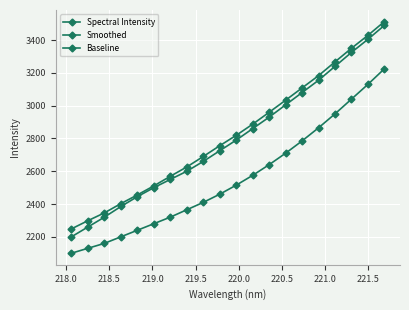

Reading left to right, transcribe all the data shown in this chart.

Spectral Intensity: 2248.4	2298.4	2346.0	2402.5	2455.5	2510.8	2569.3	2626.1	2690.0	2755.7	2819.2	2887.1	2959.7	3033.5	3108.3	3183.2	3267.3	3350.3	3429.0	3513.2
Smoothed: 2200.0	2260.0	2320.0	2385.0	2445.0	2500.0	2550.0	2600.0	2660.0	2725.0	2790.0	2860.0	2930.0	3005.0	3080.0	3155.0	3240.0	3325.0	3405.0	3490.0
Baseline: 2100.0	2130.0	2160.0	2200.0	2240.0	2280.0	2320.0	2365.0	2410.0	2460.0	2515.0	2575.0	2640.0	2710.0	2785.0	2865.0	2950.0	3040.0	3130.0	3225.0